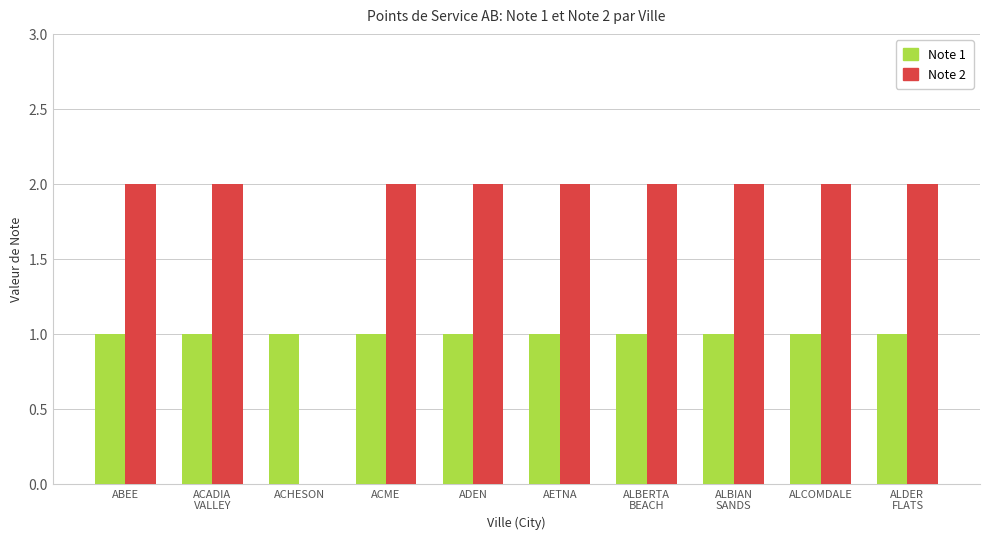

Which series has the largest range (max minus min)?

Note 2